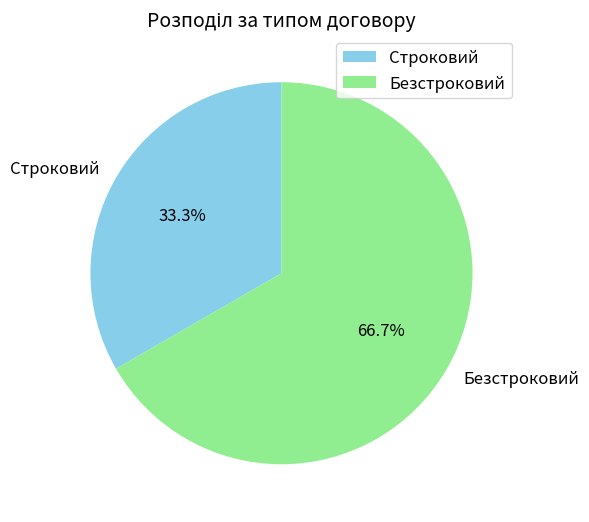

Combined, what portion of the pie is Строковий and Безстроковий?

100.0%